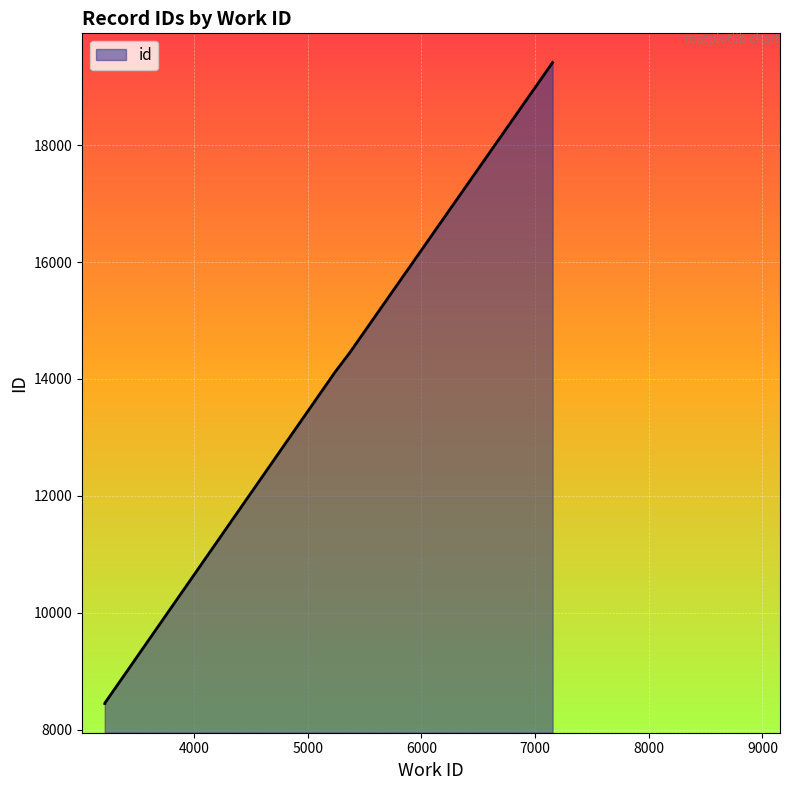

True or false: the data has more than 1 interior local peaks.

False